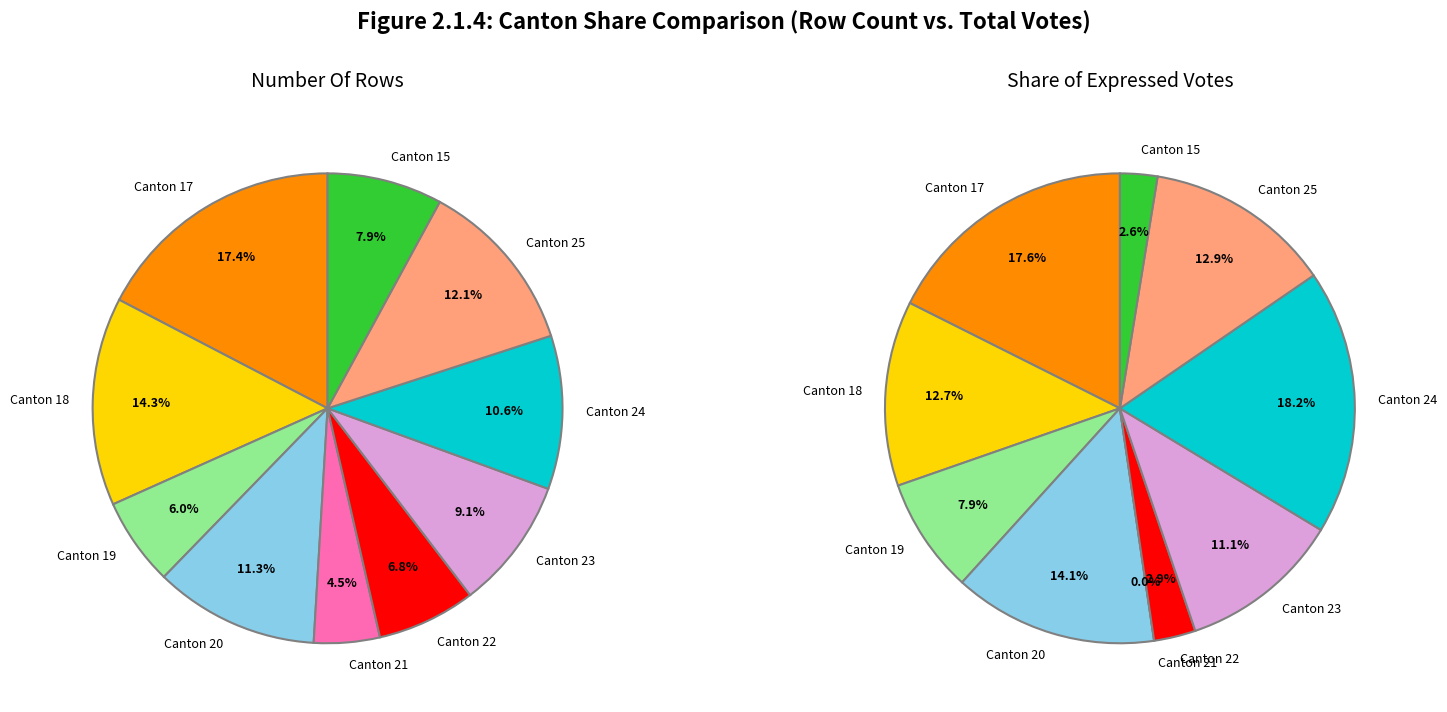

Is there a majority slice in this chart?

No